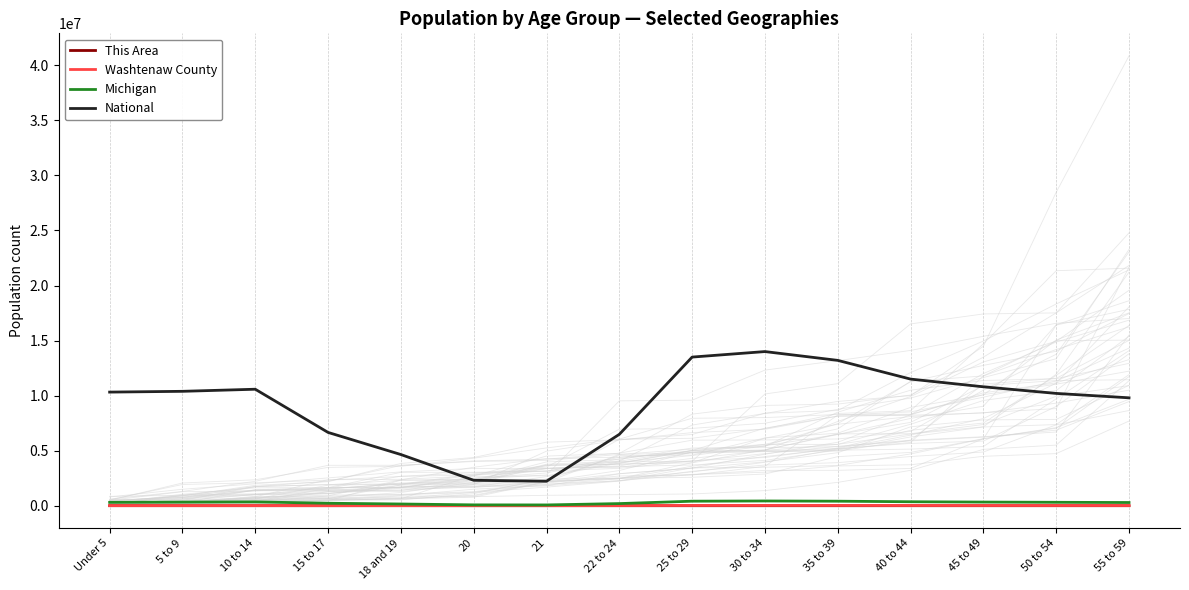

At which category does Michigan reach its first local valley?

21